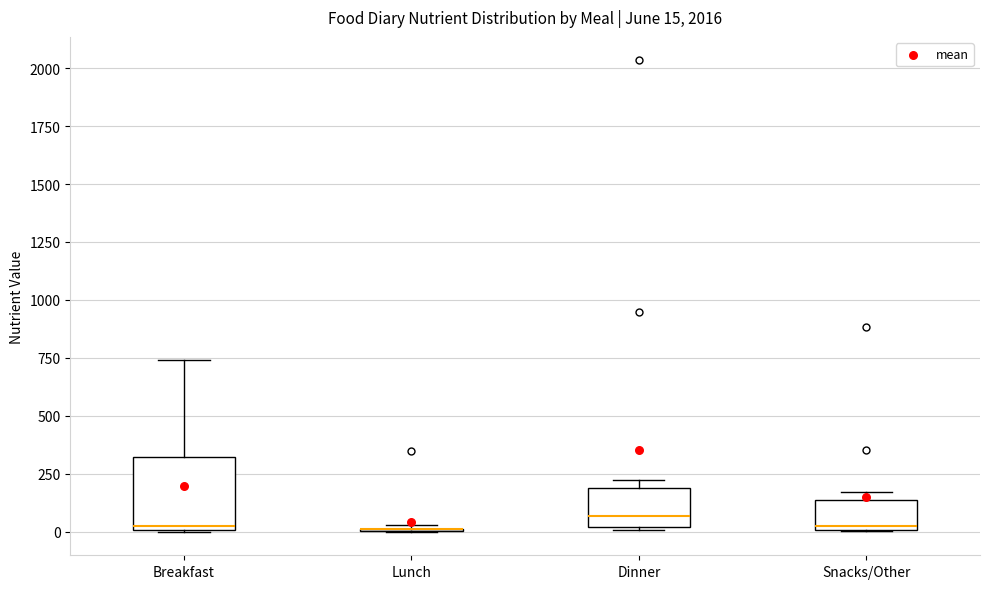

Which box is the tallest, from its lower edge to its upper edge?

Breakfast